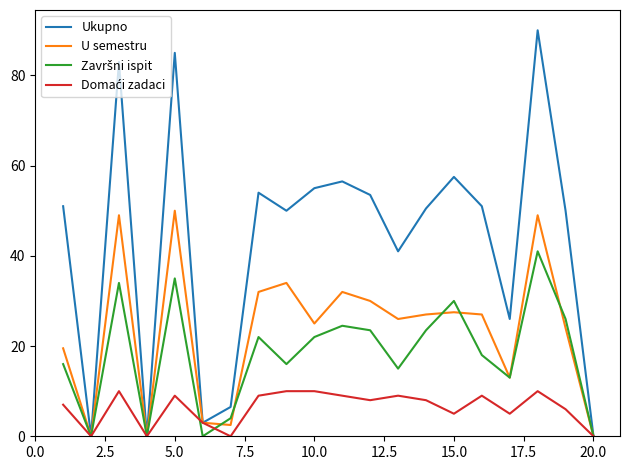

Which series has the largest total across all categories?

Ukupno